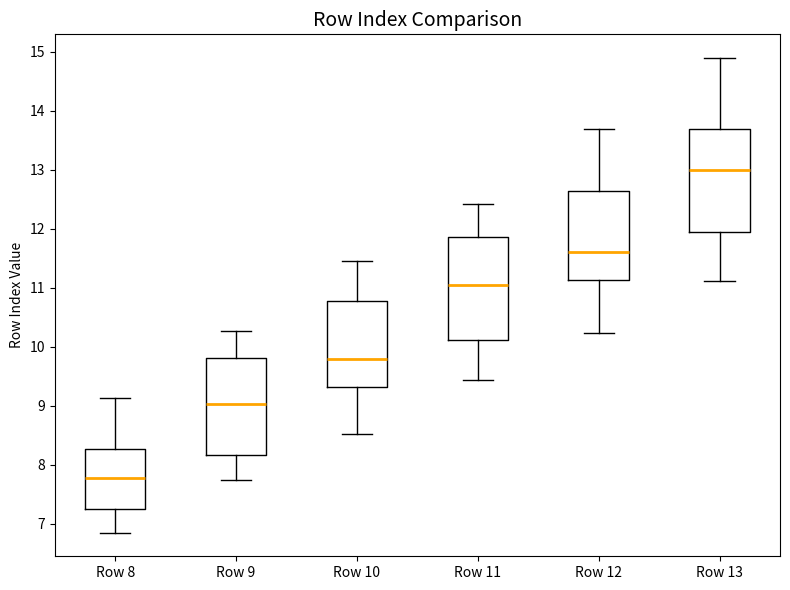

Reading left to right, transcribe this box plot: for each box, give where its median line is, the range the box spans, and where its two whiskers end, as read against the y-axis. The values are not printed on the chart, so give them approximately, as read against the axis.

Row 8: median 7.8, box 7.2 to 8.3, whiskers 6.8 to 9.1
Row 9: median 9.0, box 8.2 to 9.8, whiskers 7.7 to 10.3
Row 10: median 9.8, box 9.3 to 10.8, whiskers 8.5 to 11.5
Row 11: median 11.1, box 10.1 to 11.9, whiskers 9.4 to 12.4
Row 12: median 11.6, box 11.1 to 12.6, whiskers 10.2 to 13.7
Row 13: median 13.0, box 11.9 to 13.7, whiskers 11.1 to 14.9